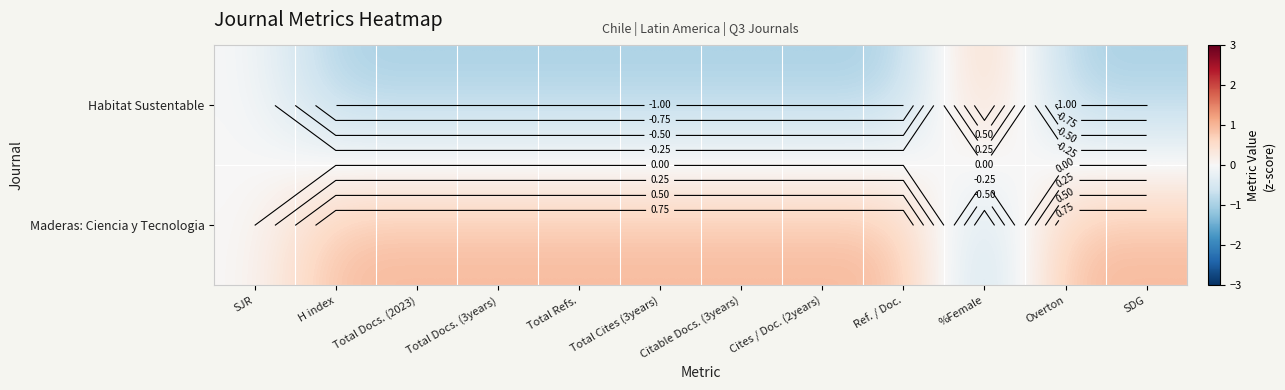

What is the sum of the Maderas: Ciencia y Tecnologia values at Citable Docs. (3years) and SJR?

1